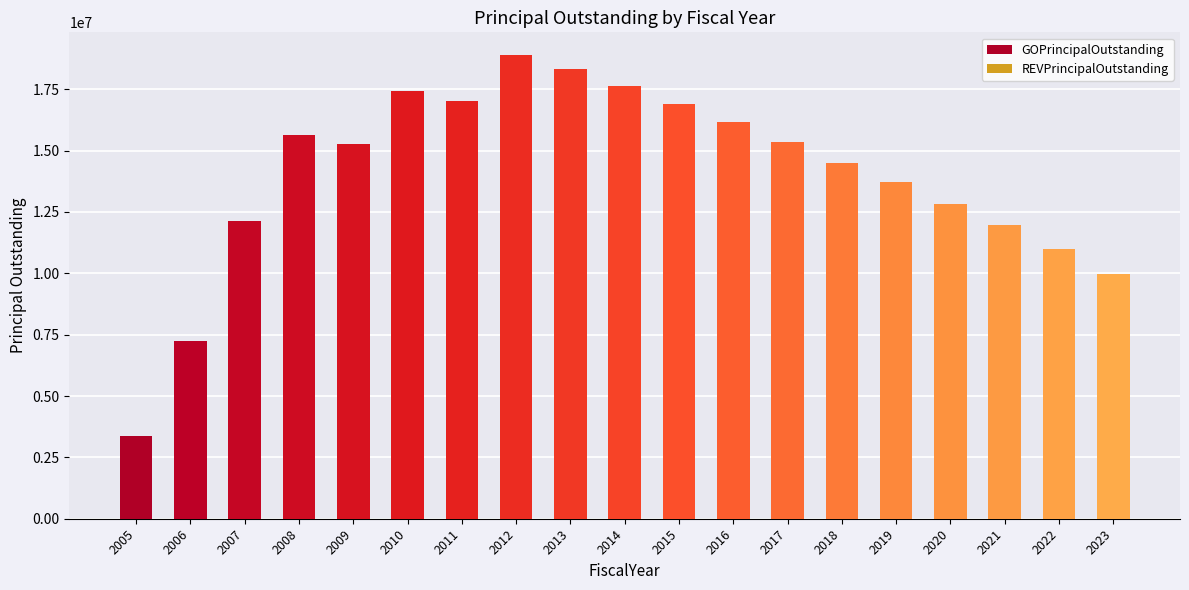

Between 2017 and 2014, which is larger?

2014